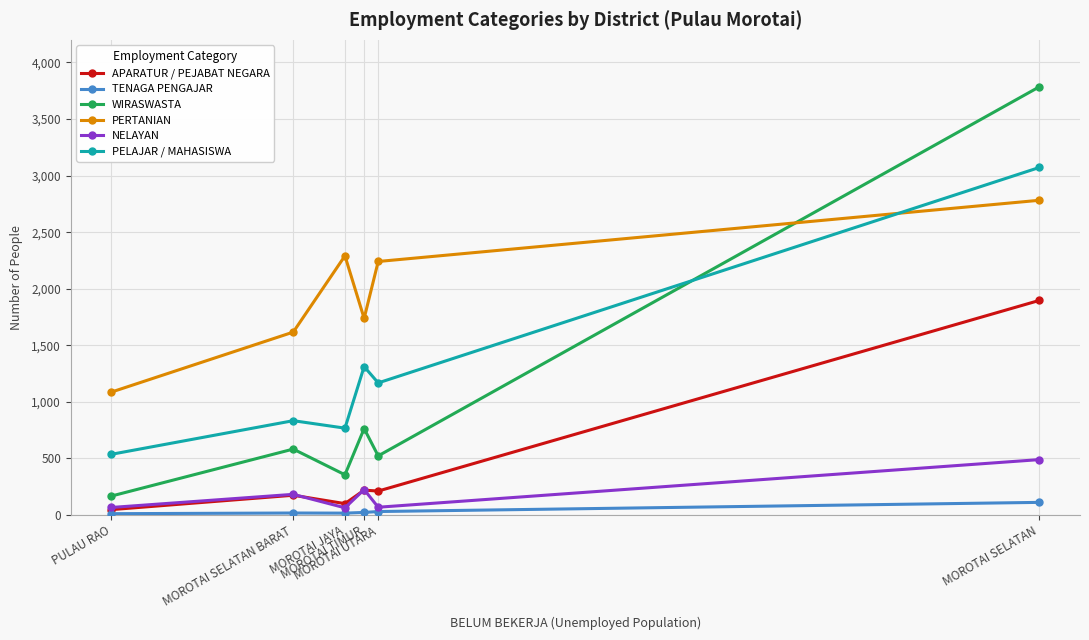

How many lines are shown in the chart?

6